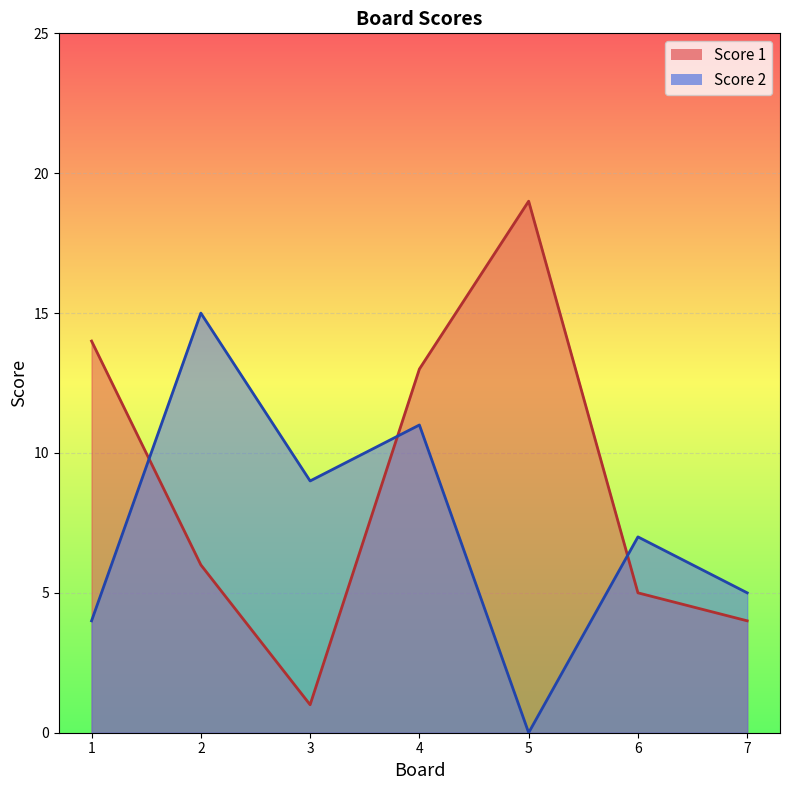

Which series has the largest total across all categories?

Score 1